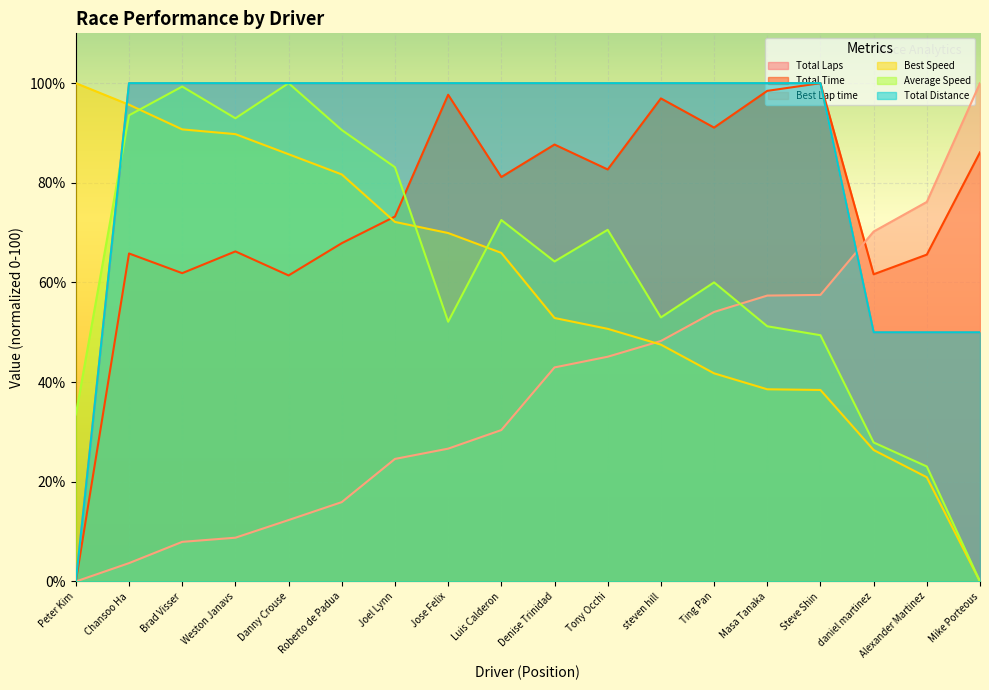

What are all the series names shown in the legend?

Total Laps, Total Time, Best Lap time, Best Speed, Average Speed, Total Distance